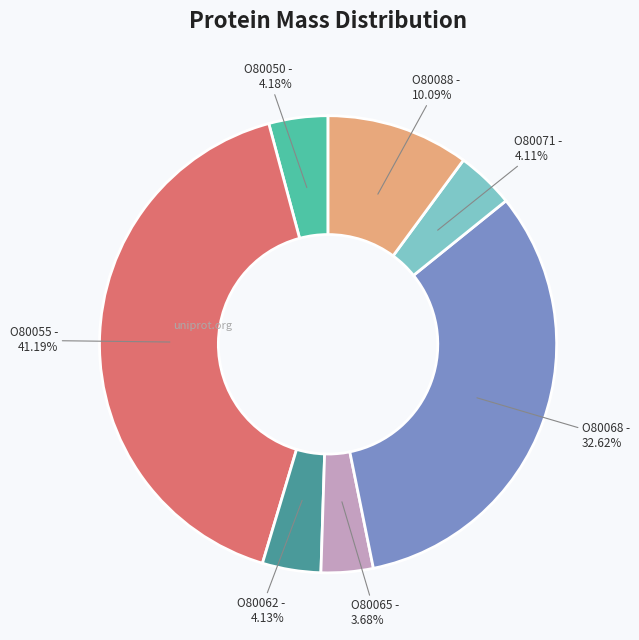

To the nearest percent, what is the difference between the O80088 and O80062 slice percentages?

6%